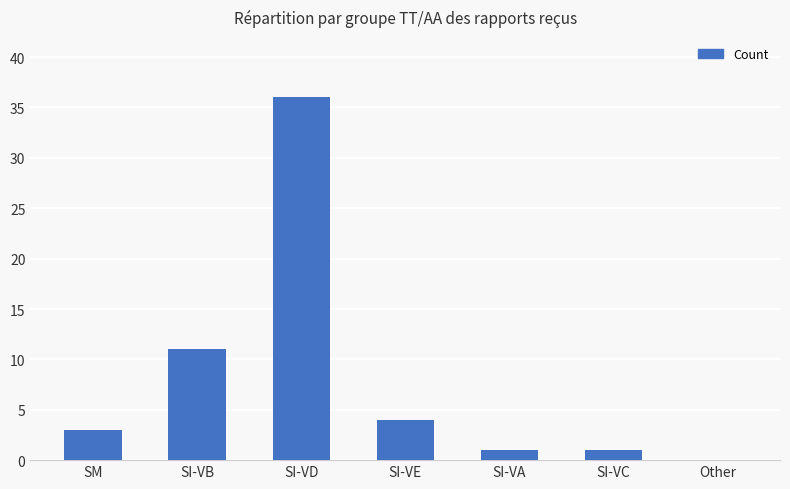

The chart shows a value of 21 at Other. True or false?

False